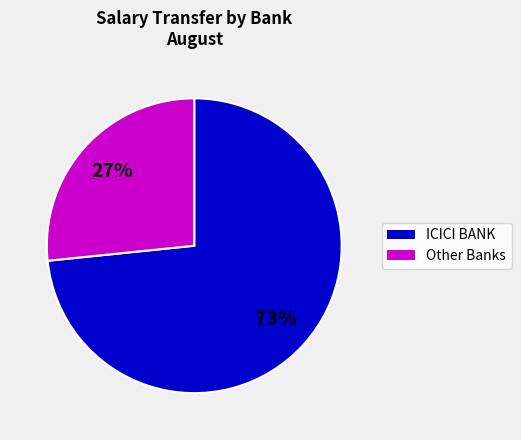

To the nearest percent, what is the average slice percentage?

50%